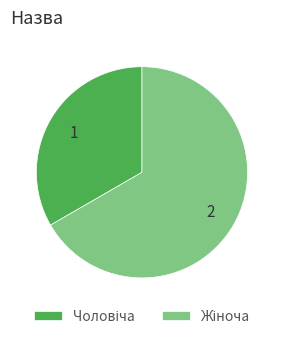

Is there any slice that represents more than half of the pie?

Yes